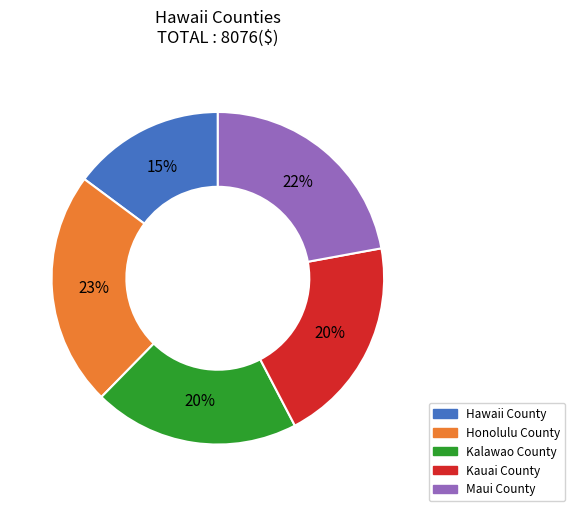

Does Kalawao County account for over 50% of the chart?

No